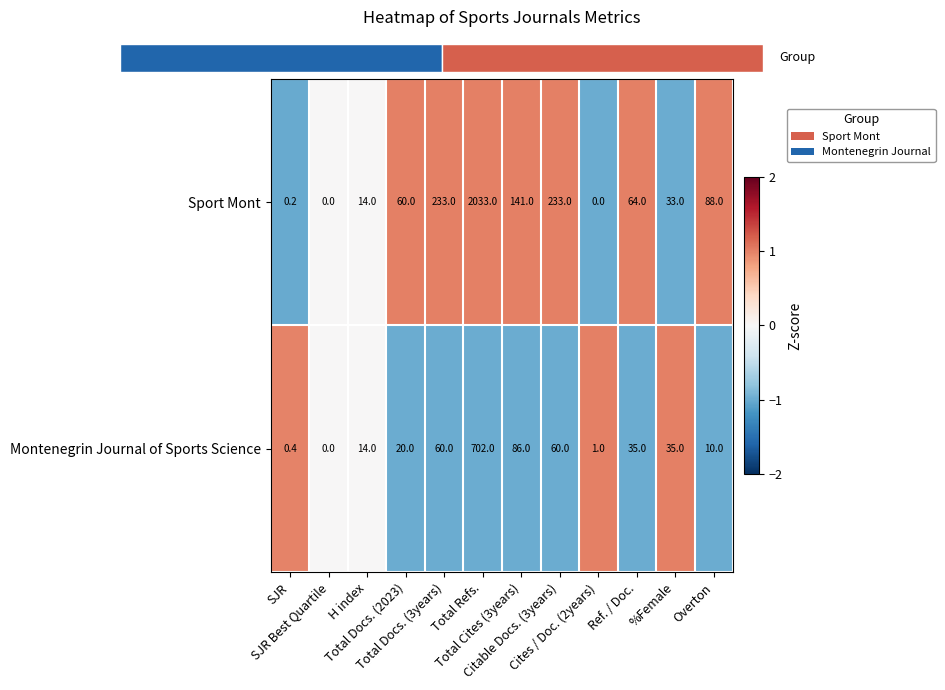

What is the average value of the Sport Mont series?

241.6